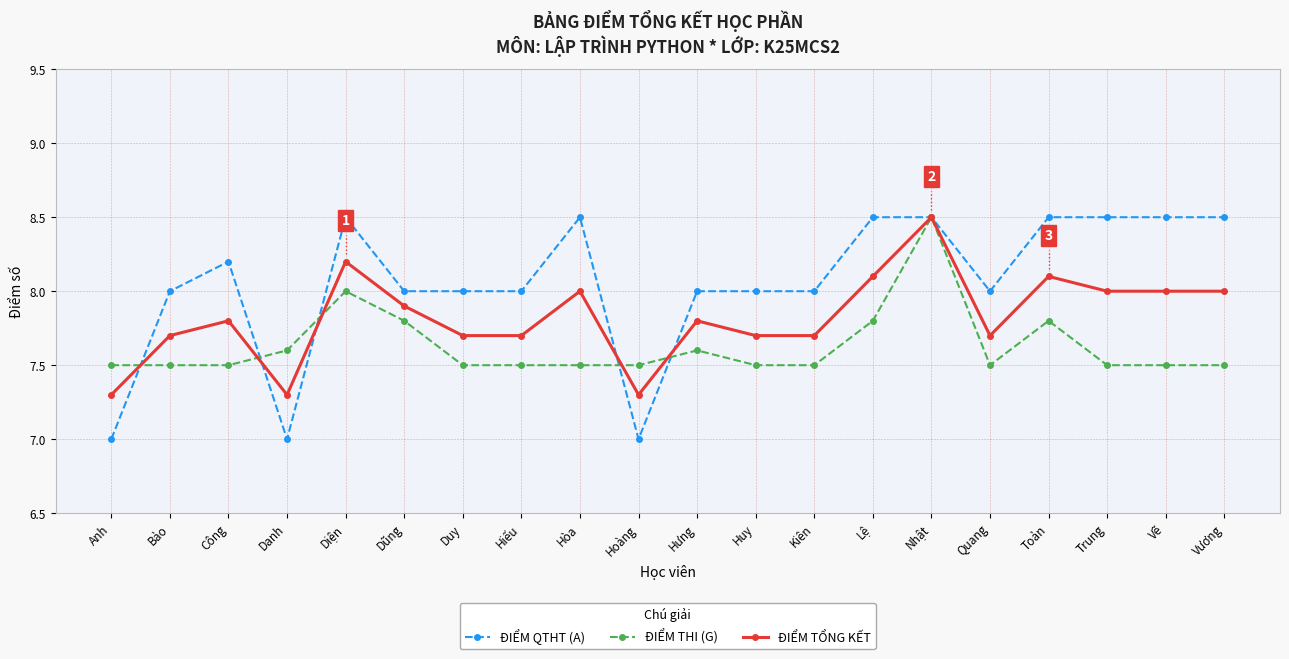

At how many categories does at least one series exceed 7?

20